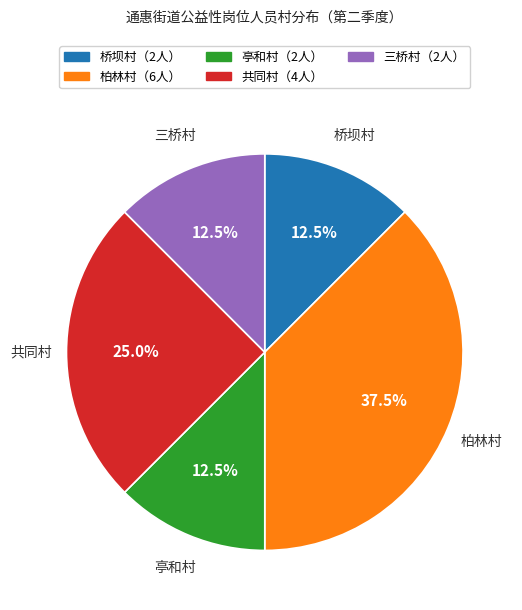

Does any single category account for the majority?

No